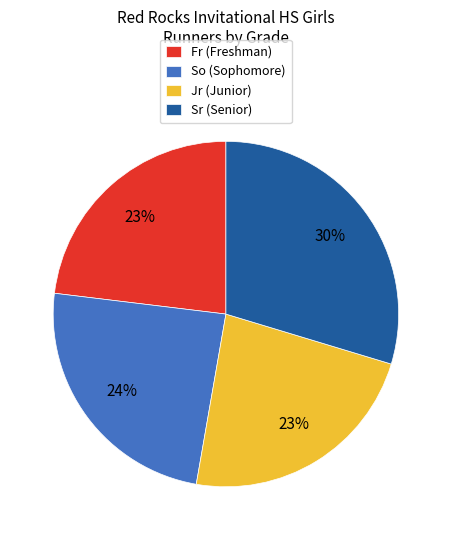

Do Jr and Sr together represent more than half of the pie?

Yes